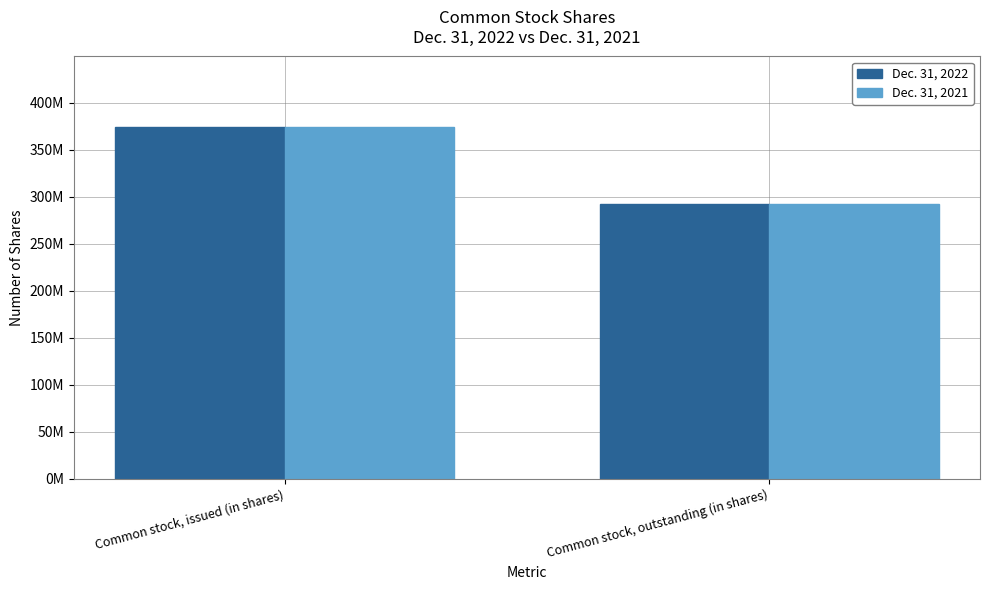

What are all the series names shown in the legend?

Dec. 31, 2022, Dec. 31, 2021